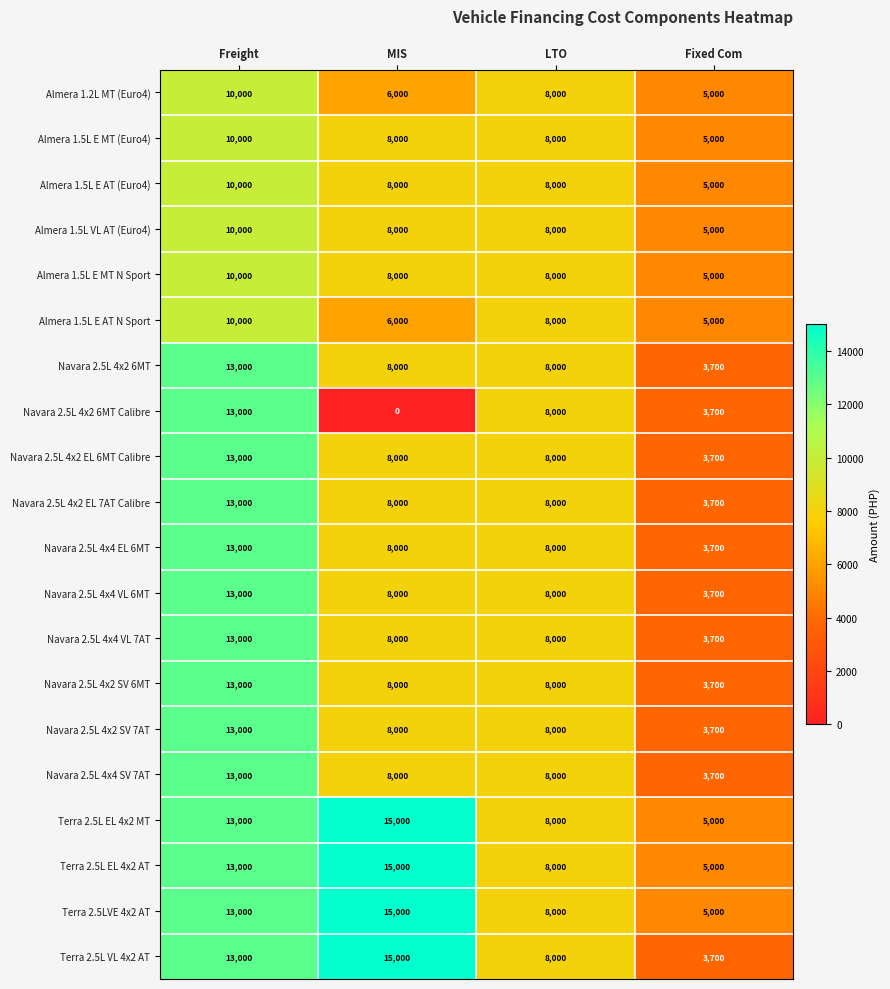

Is the value of Almera 1.5L E AT (Euro4) at Freight greater than the value of Navara 2.5L 4x2 6MT at LTO?

Yes